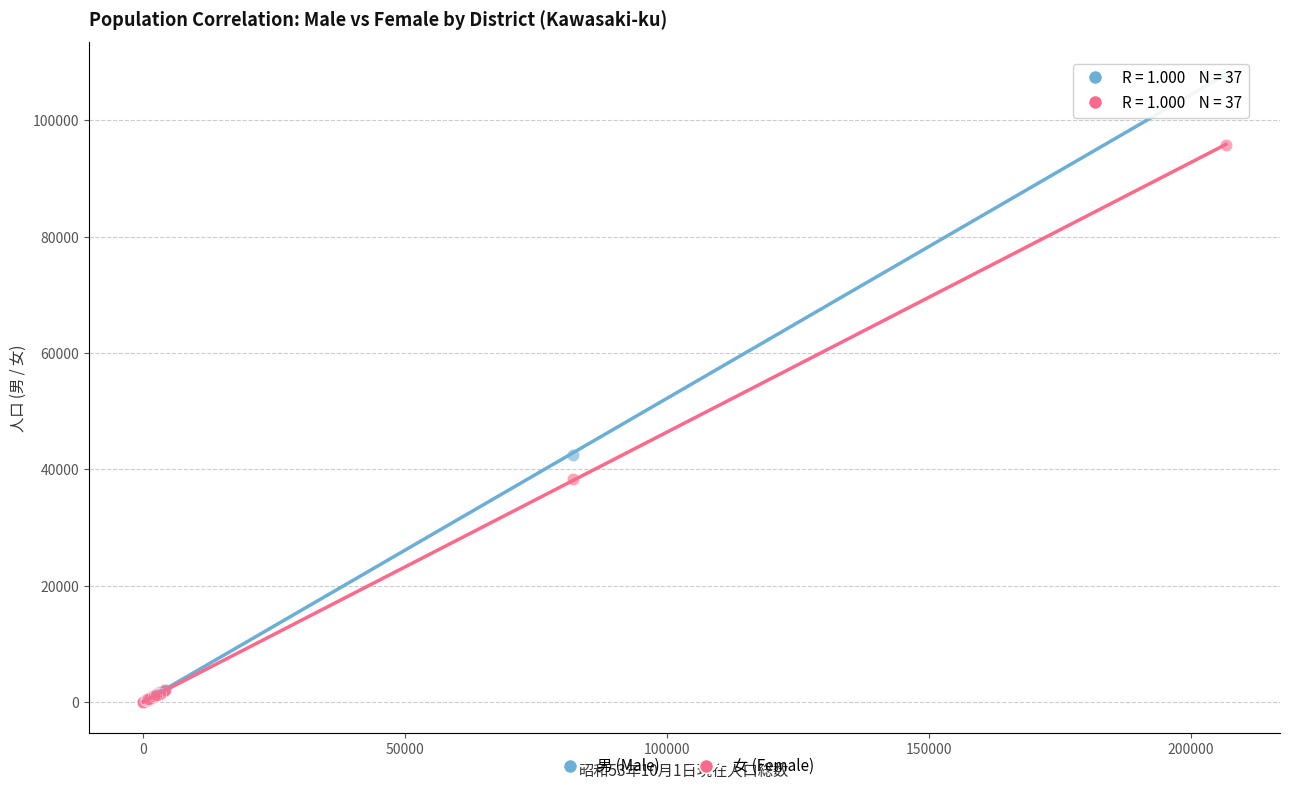

In the 女 (Female) series, what Y value is closest to 47888?

38365